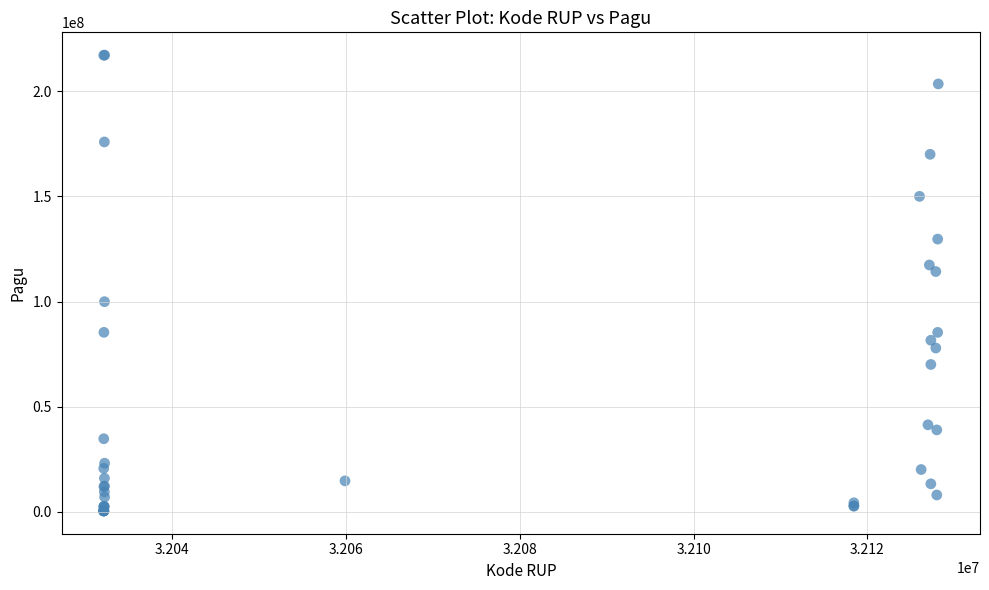

What Y value in the scatter plot is closest to 108830000?

114296000